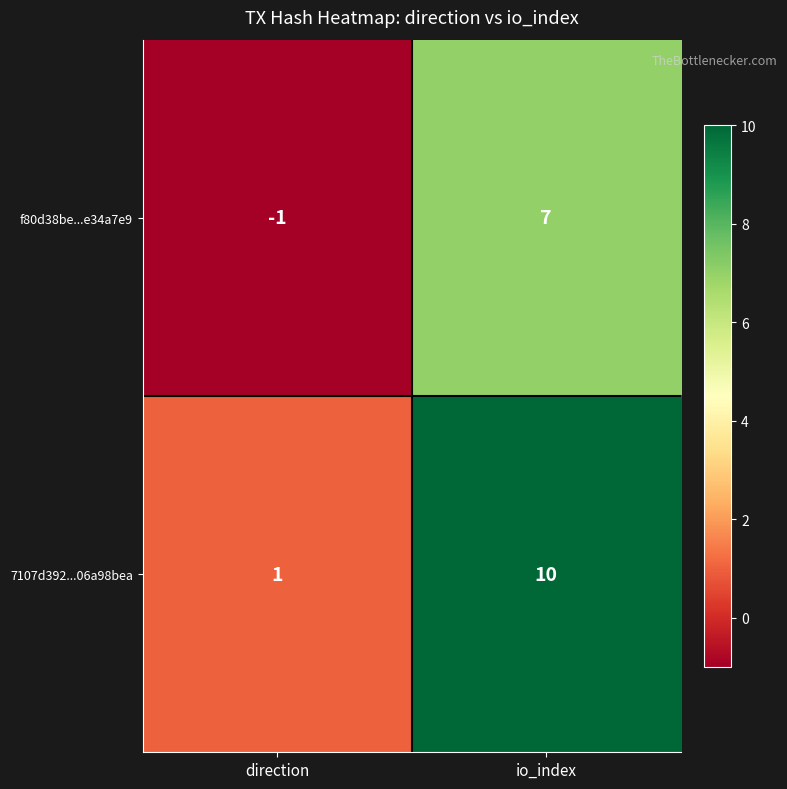

Rank the series by their maximum value, from lowest to highest.

f80d38be...e34a7e9, 7107d392...06a98bea